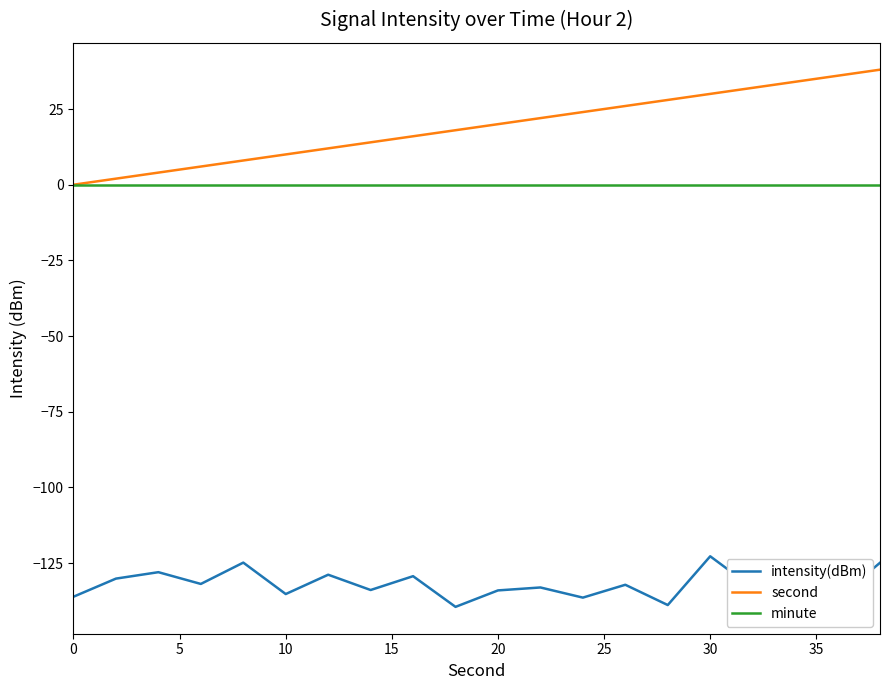

Rank the series by their maximum value, from highest to lowest.

second, minute, intensity(dBm)